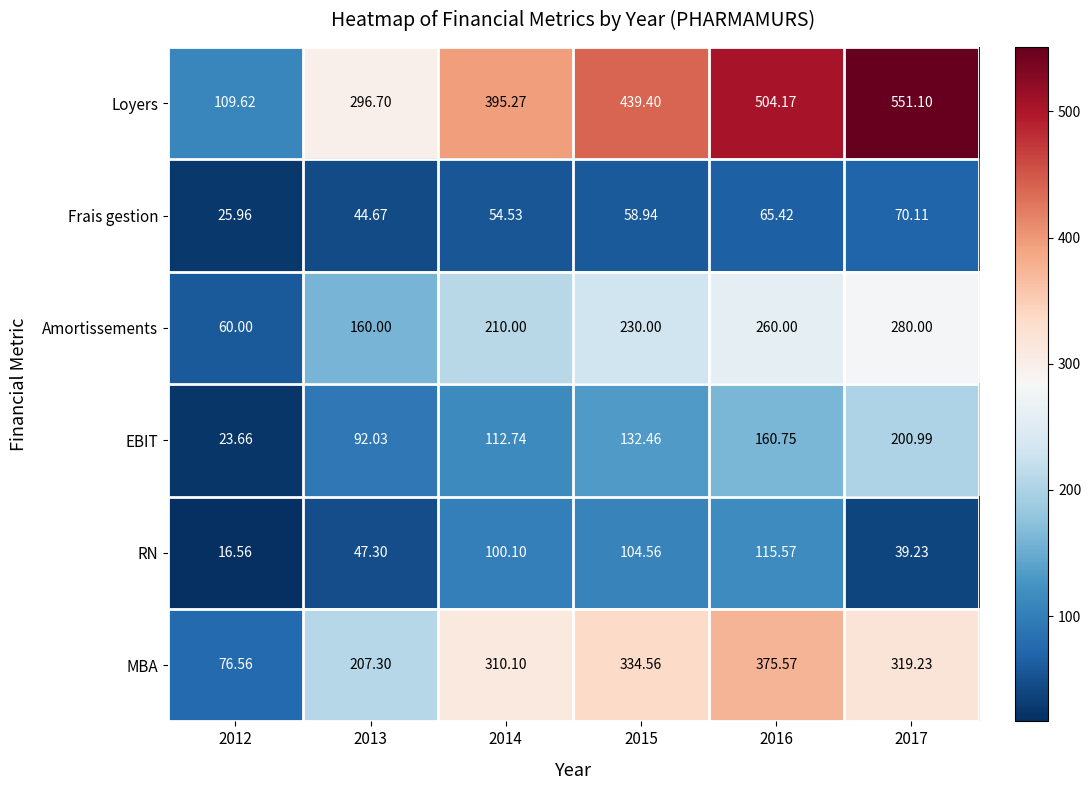

What is the total value across all series at 2015?

1299.9